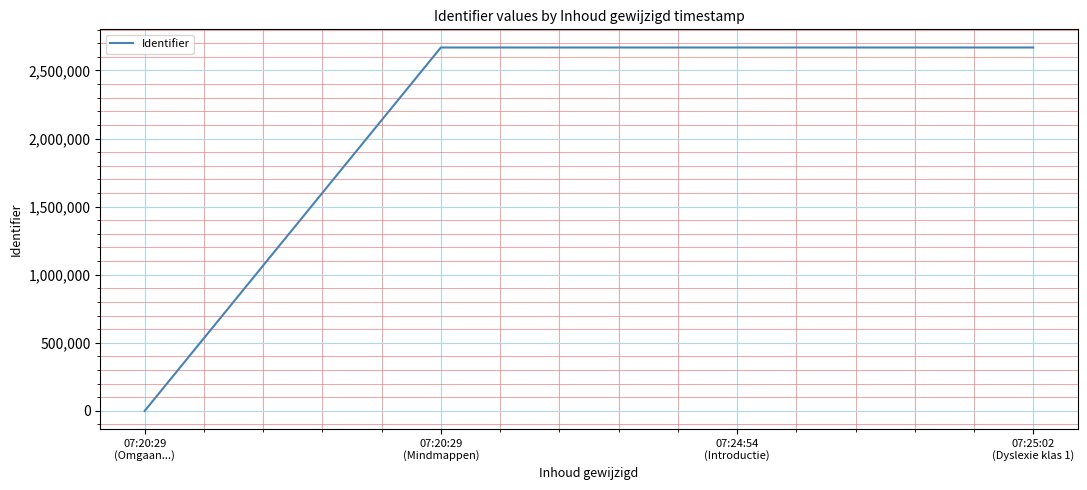

At which category does the chart reach its minimum across all series?

07:20:29
(Omgaan...)